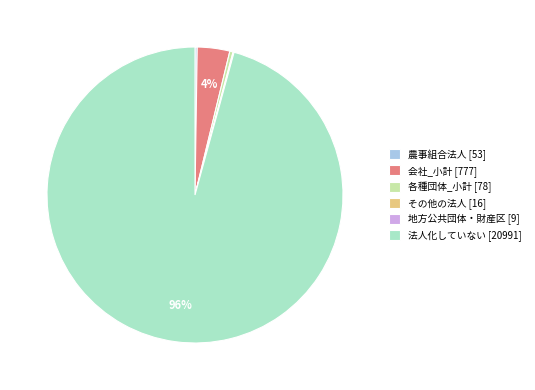

To the nearest percent, what is the difference between the largest and smallest slice percentages?

96%